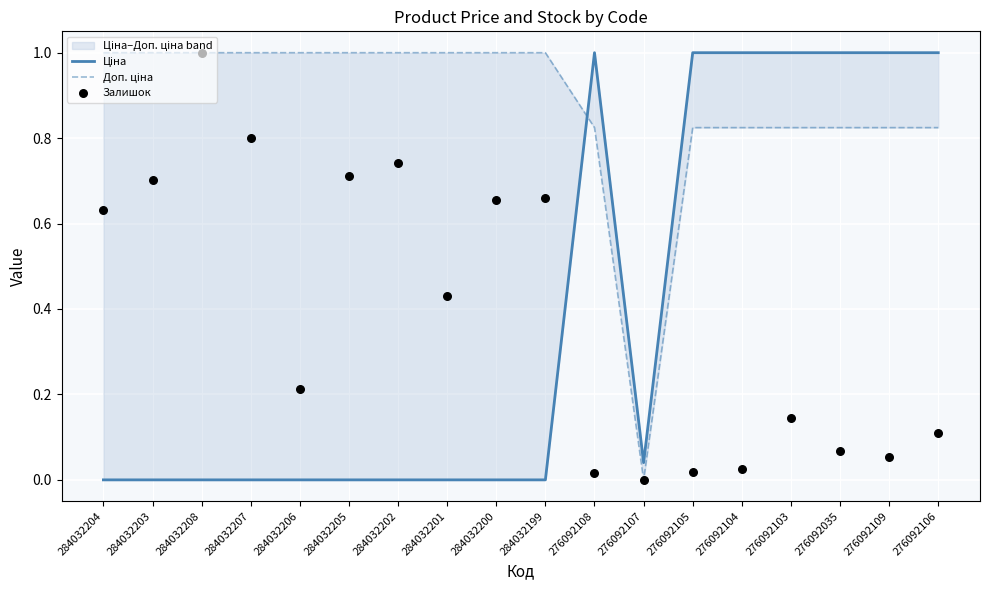

Which series contains the lowest Y value?

Ціна